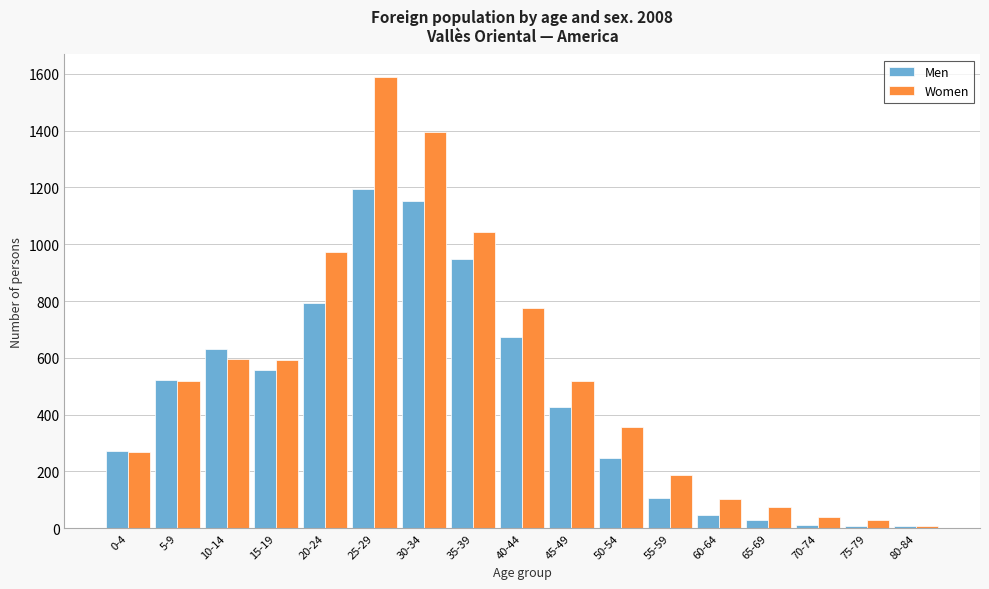

List the series in order of their peak value, lowest first.

Men, Women